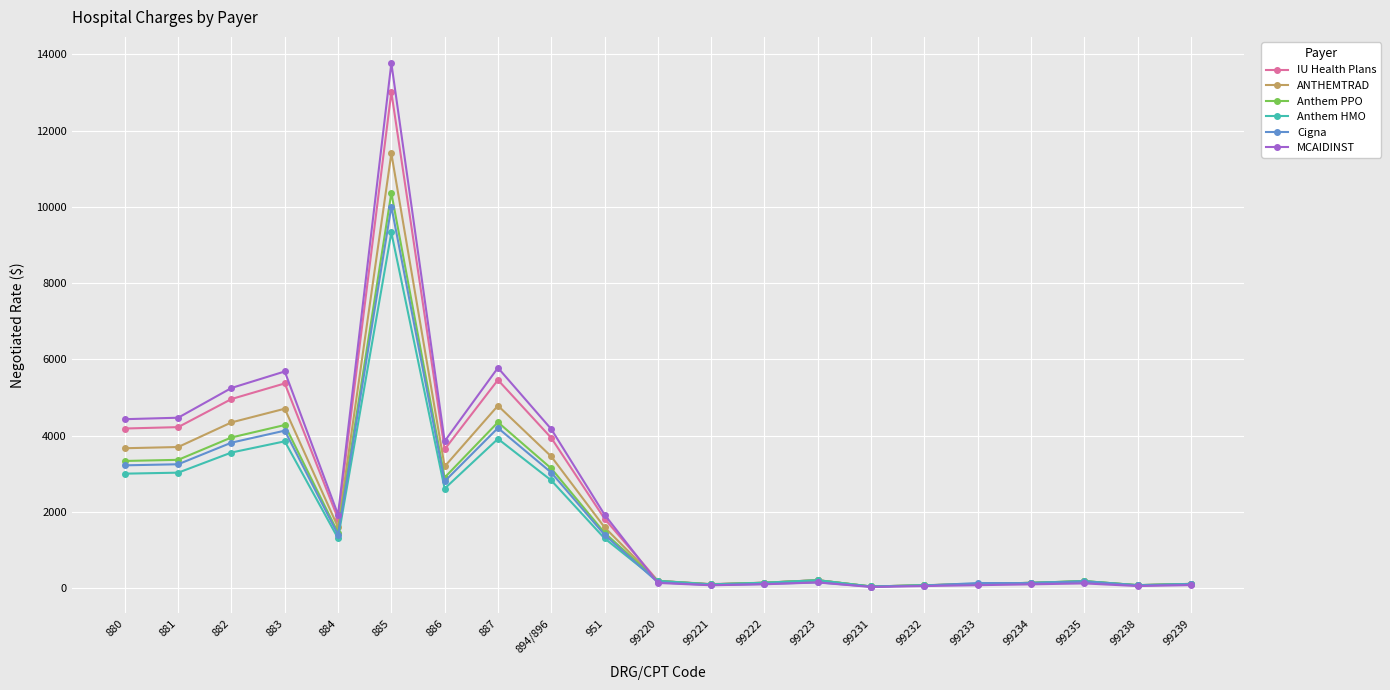

How many lines are shown in the chart?

6